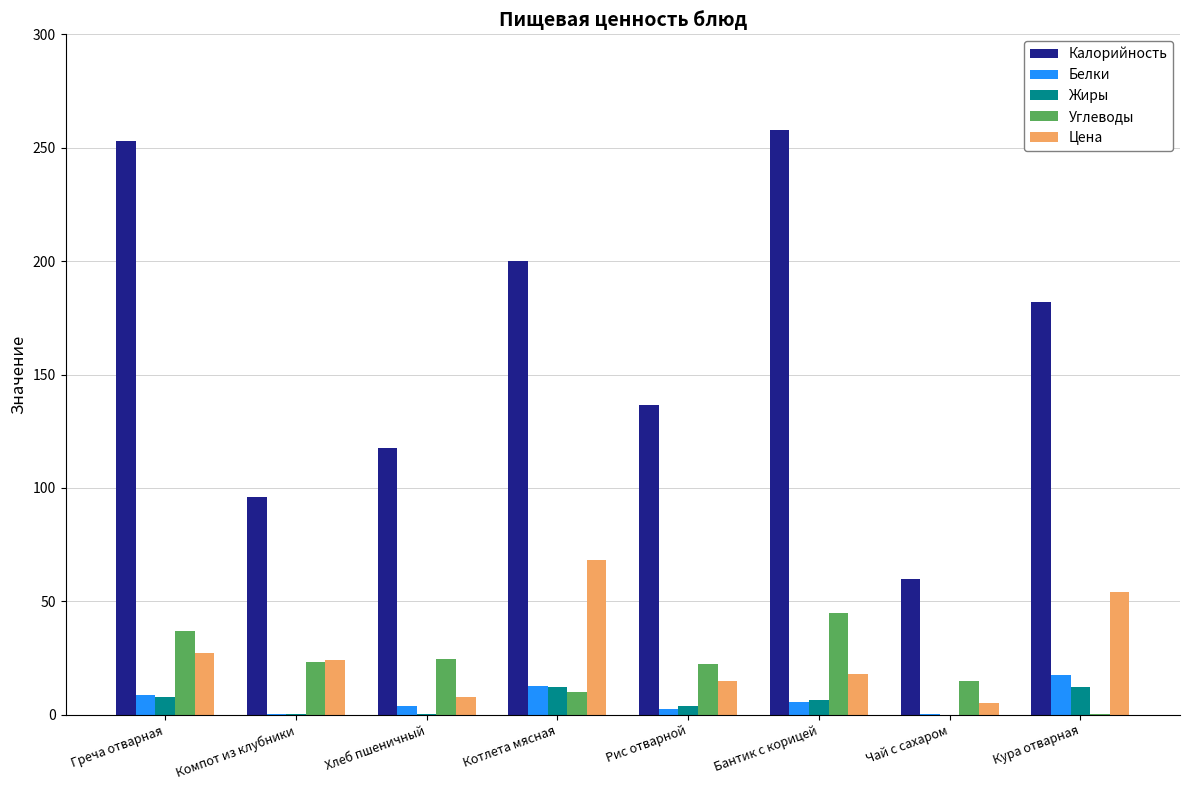

What is the sum of all Углеводы values?

177.7